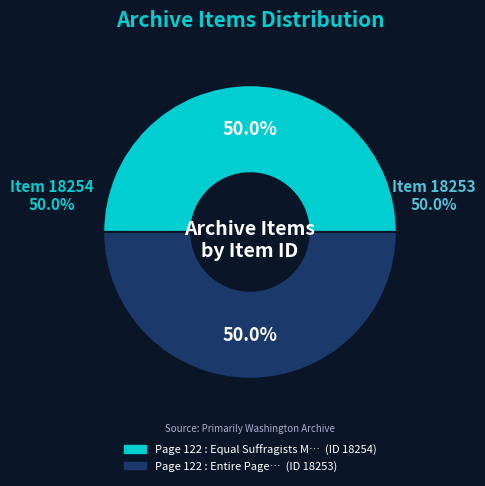

Do Page 122 : Entire Page and Page 122 : Equal Suffragists Meets Oct. together represent more than half of the pie?

Yes